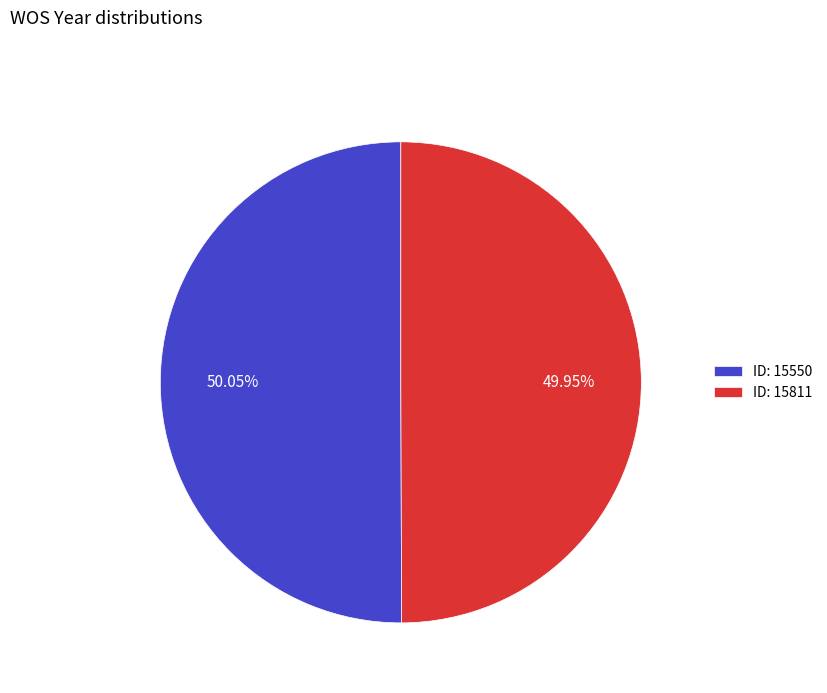

To the nearest percent, what is the average slice percentage?

50%